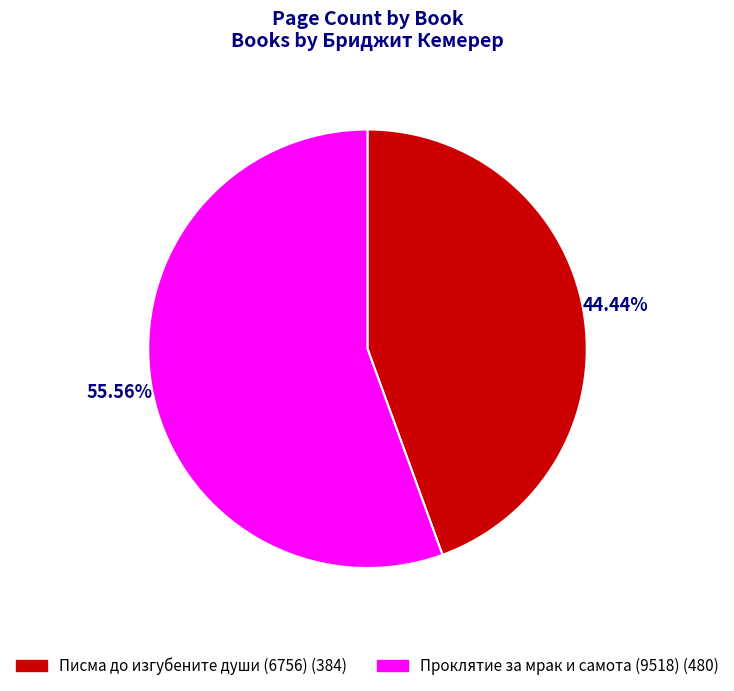

What percentage is the Проклятие за мрак и самота (9518) slice, to the nearest percent?

56%